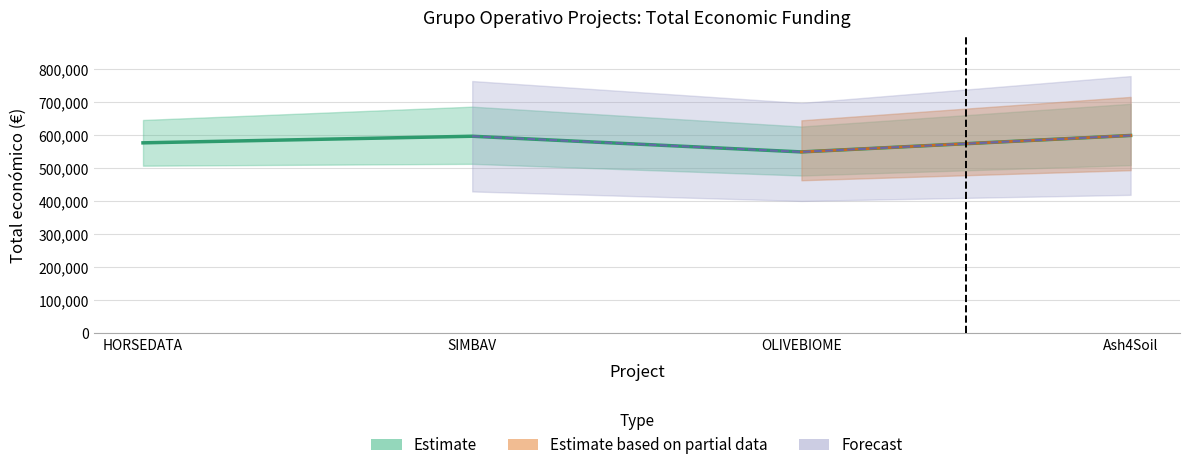

Where does the data first go above 597651?

Ash4Soil